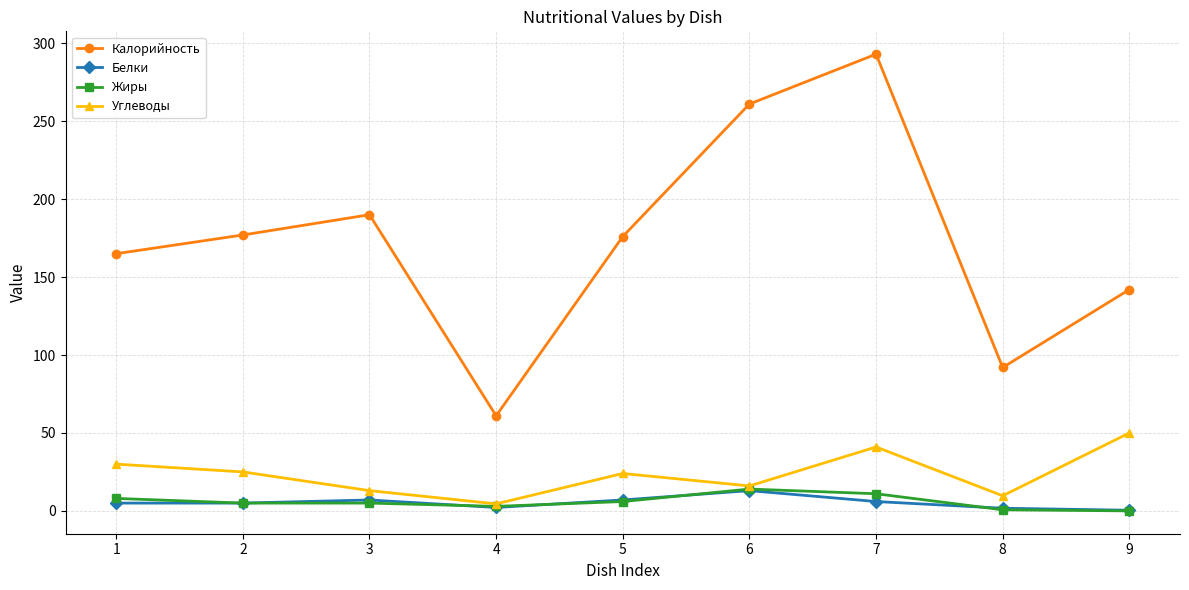

The Жиры series shows 5.0 at 3. True or false?

True